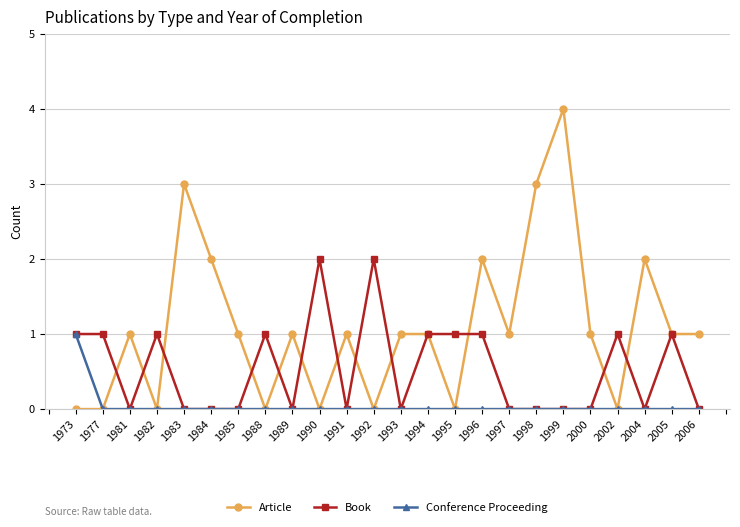

Rank the series by their maximum value, from lowest to highest.

Conference Proceeding, Book, Article